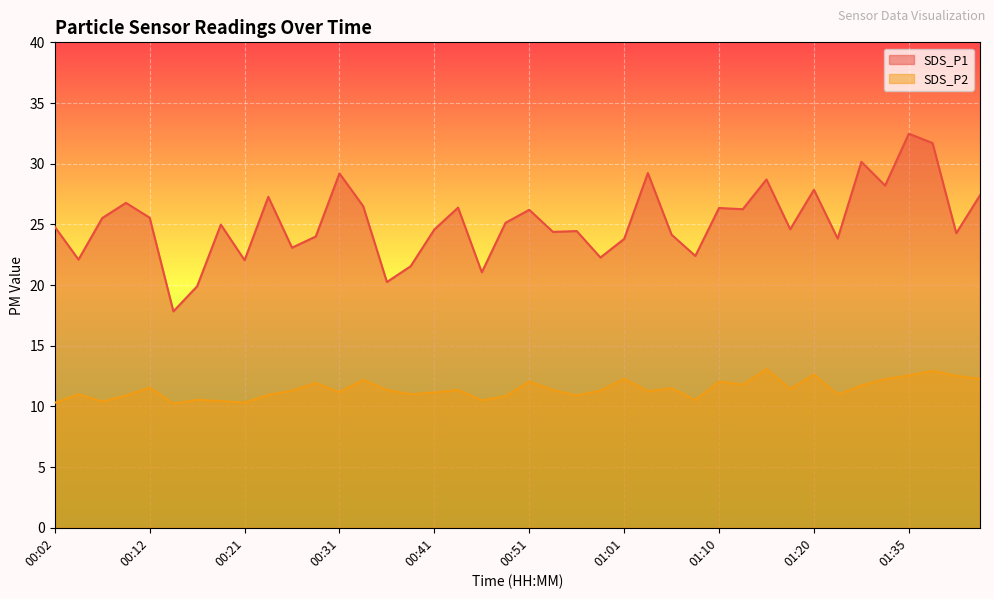

True or false: SDS_P1 and SDS_P2 intersect in this chart.

False